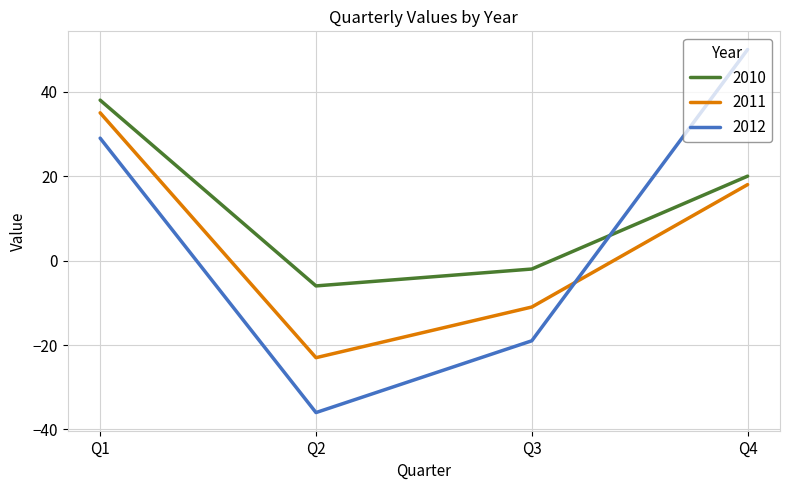

How many values in 2010 are above zero?

2